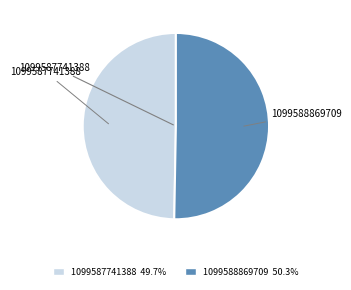

Rank the categories by value from lowest to highest.

1099587741388, 1099588869709